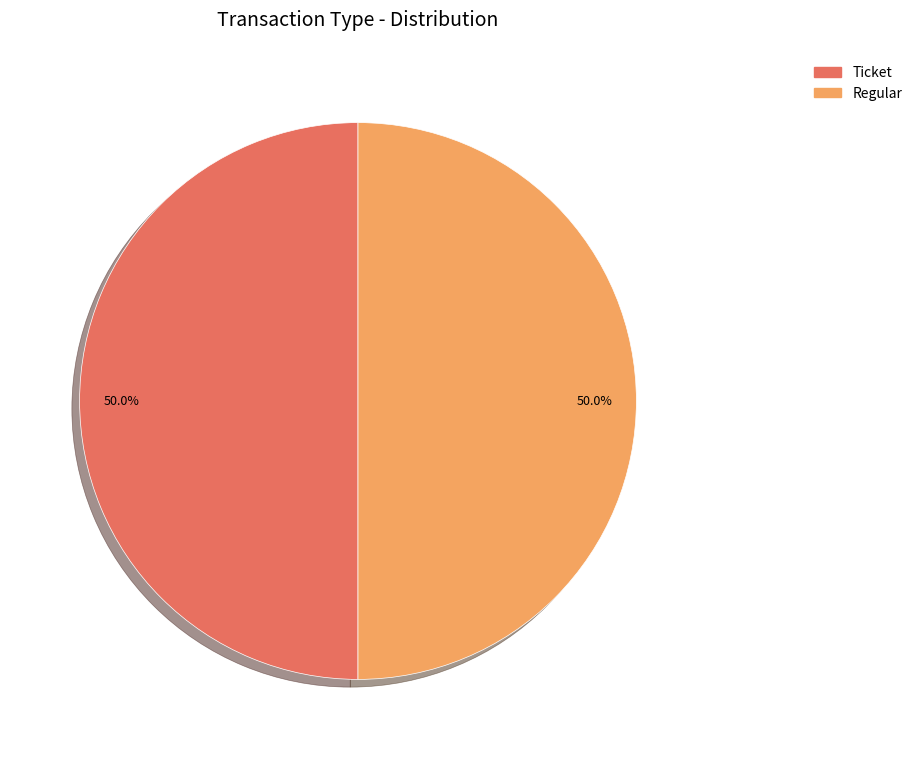

To the nearest percent, what portion does Regular represent?

50%